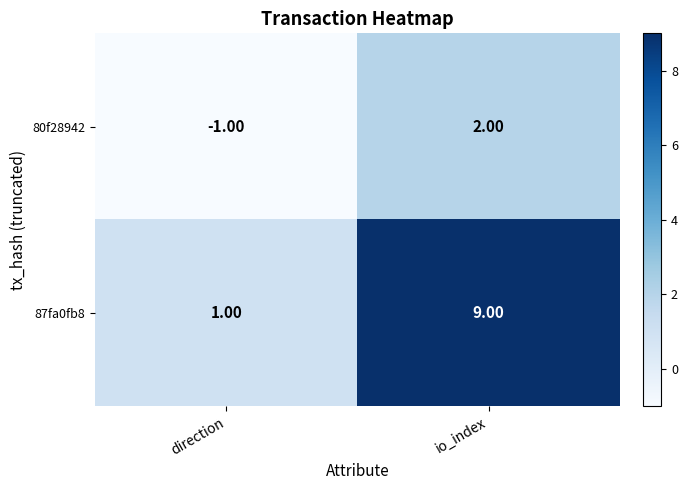

What is the difference between the 80f28942 values at direction and io_index?

3